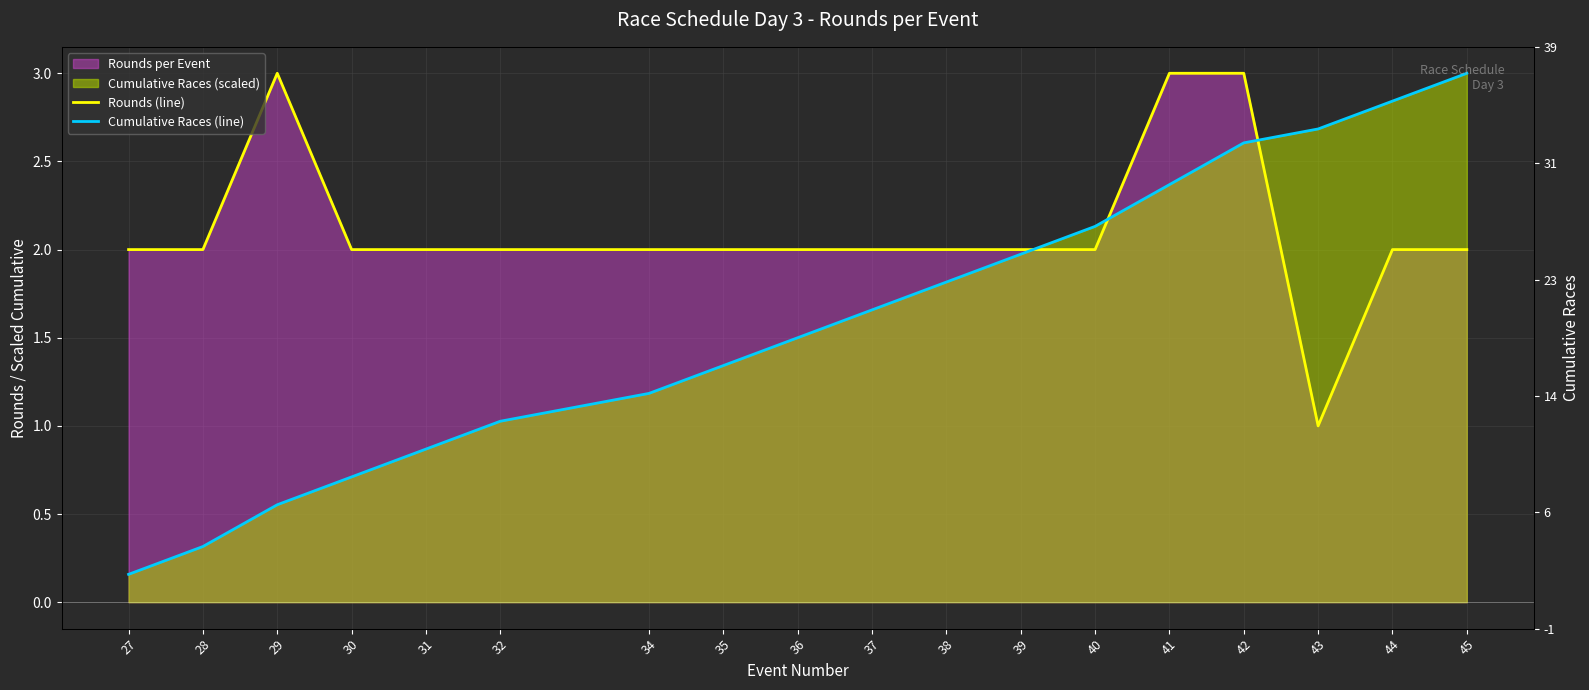

Which has a higher value, 34 or 39?

34